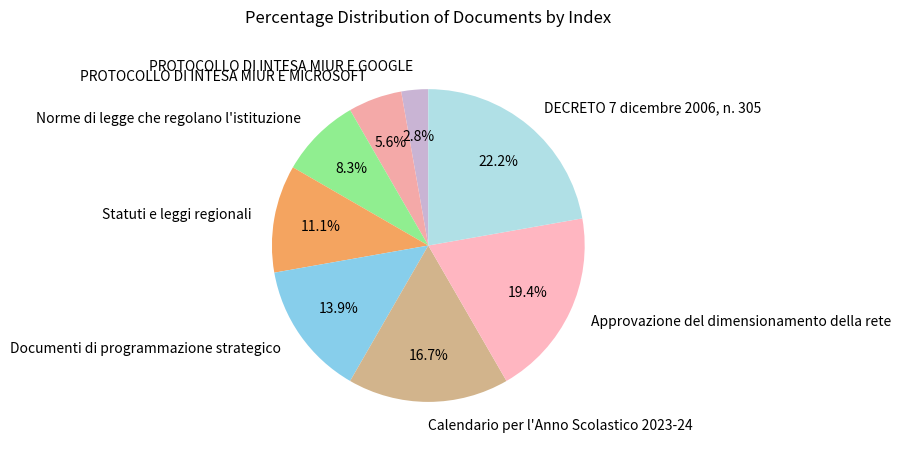

Which slice is the smallest?

PROTOCOLLO DI INTESA MIUR E GOOGLE